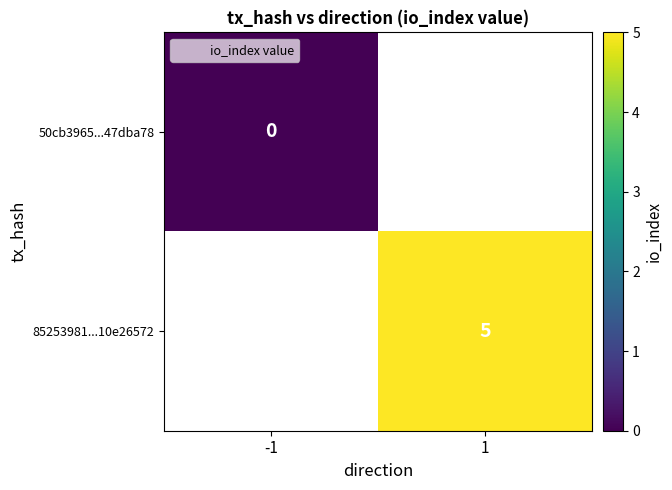

True or false: 85253981...10e26572 has a value of 9 at 1.

False